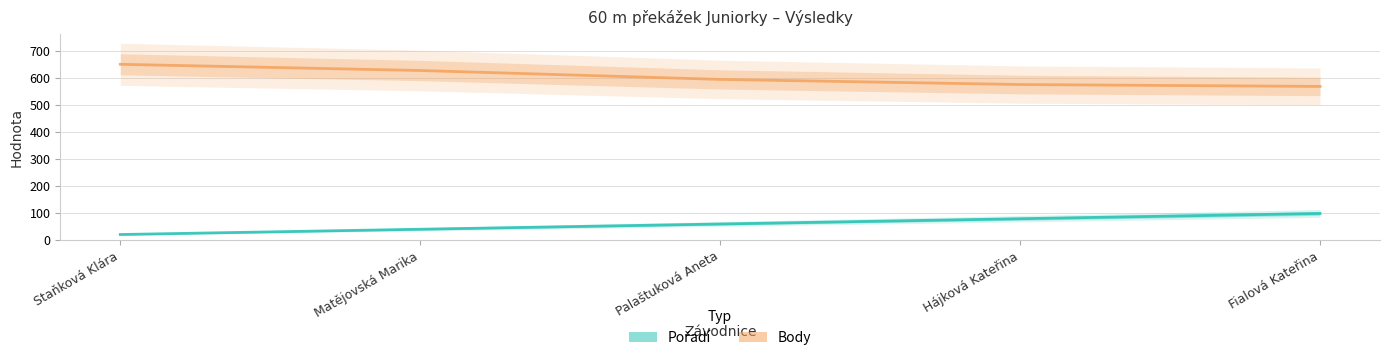

Reading left to right, extract all data points from this chart.

Body: Staňková Klára=650.0	Matějovská Marika=627.0	Palaštuková Aneta=594.0	Hájková Kateřina=575.0	Fialová Kateřina=568.0
Pořadí: Staňková Klára=19.5	Matějovská Marika=39.0	Palaštuková Aneta=58.5	Hájková Kateřina=78.0	Fialová Kateřina=97.5